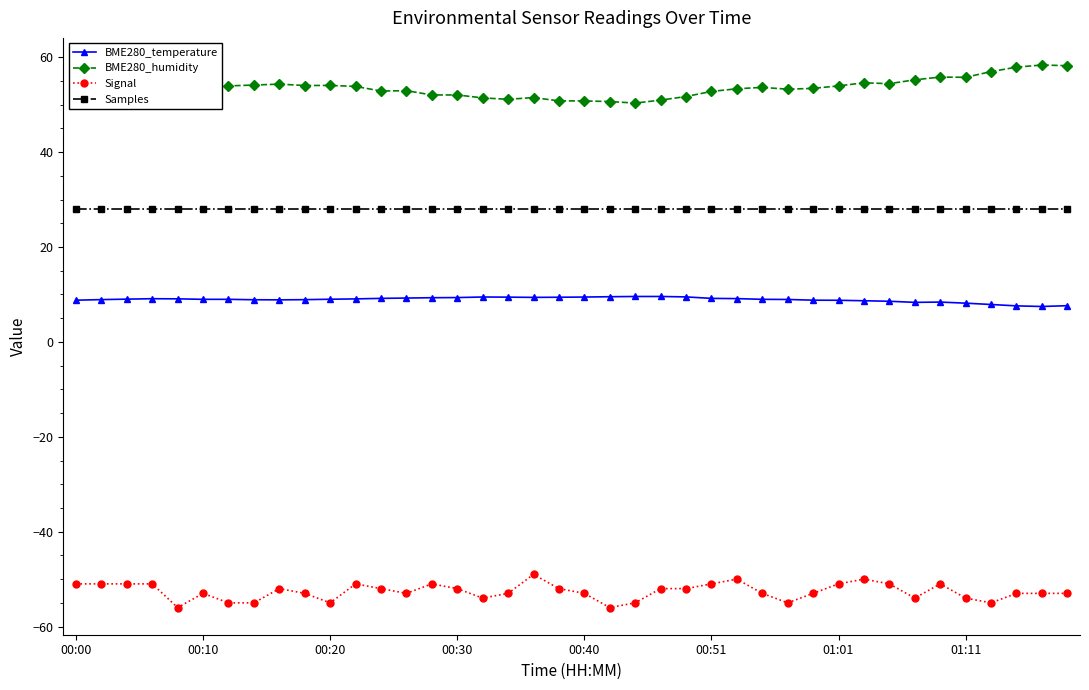

What is the sum of all Signal values?

-2105.0